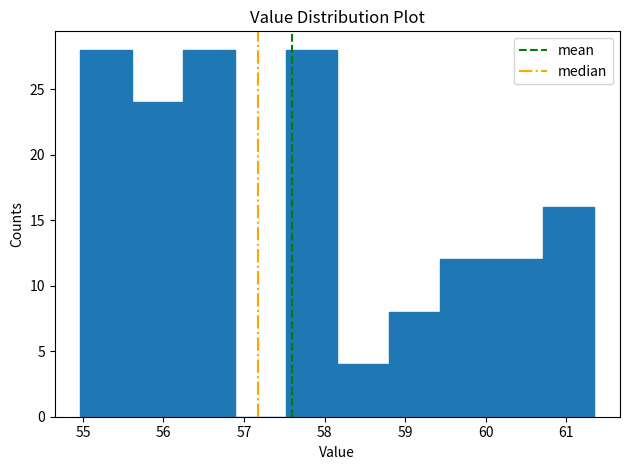

Reading left to right, transcribe this chart: for each bar, give the range it covers on the x-axis and its height. Neither the bar edges nor the heights are printed on the chart, so give them approximately, as read against the axes.

55.0 to 55.6: 28
55.6 to 56.2: 24
56.2 to 56.9: 28
56.9 to 57.5: 0
57.5 to 58.2: 28
58.2 to 58.8: 4
58.8 to 59.4: 8
59.4 to 60.1: 12
60.1 to 60.7: 12
60.7 to 61.4: 16